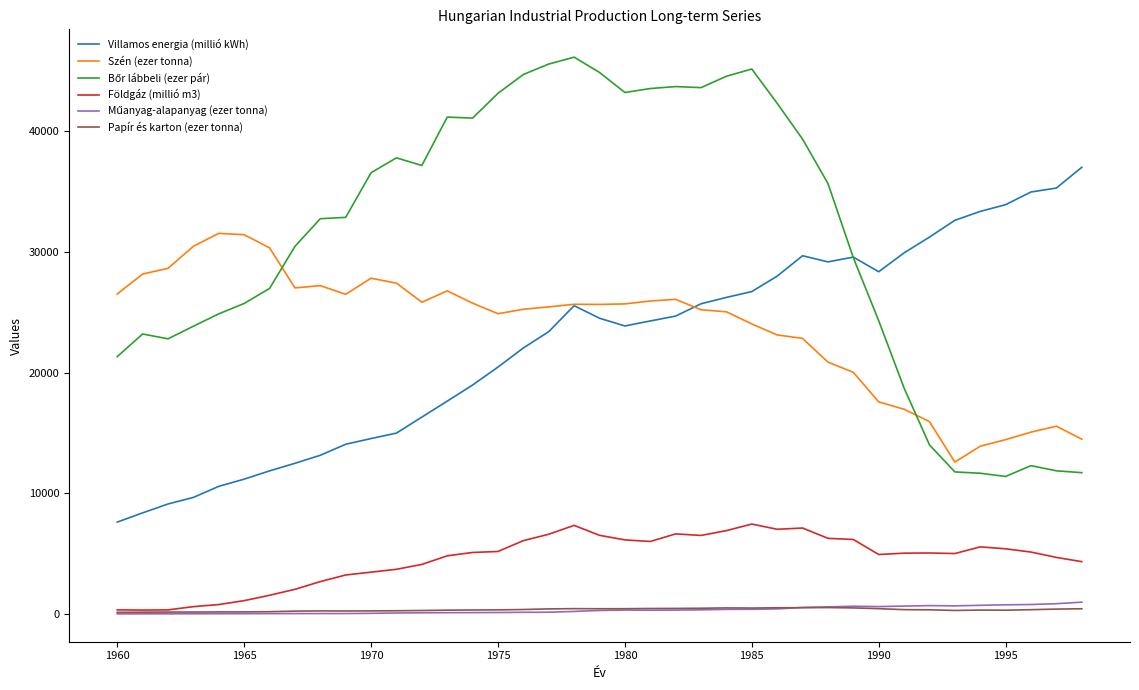

True or false: Villamos energia (millió kWh) and Papír és karton (ezer tonna) cross at least once.

False